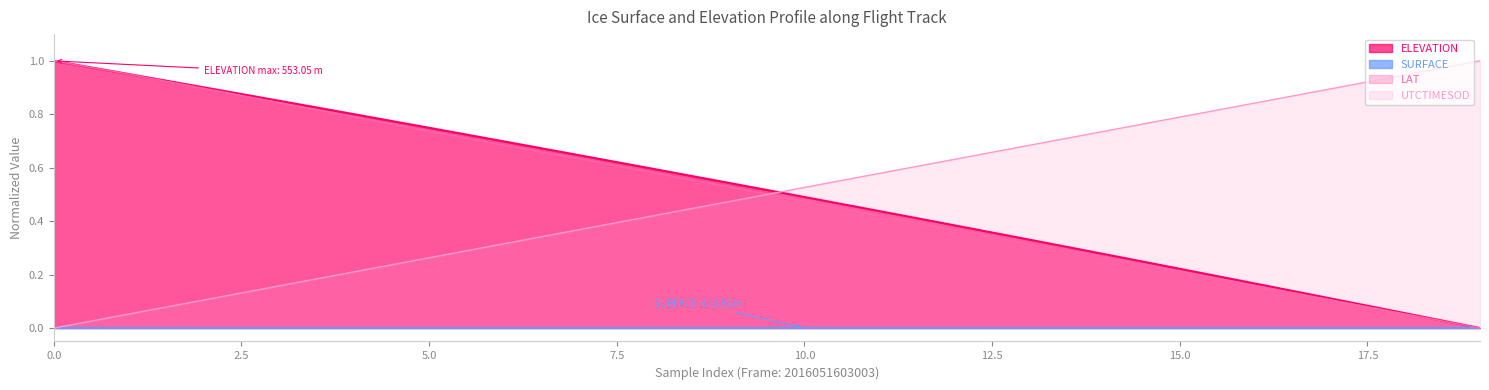

What is the spread (max minus min) of values at 19?

1.0